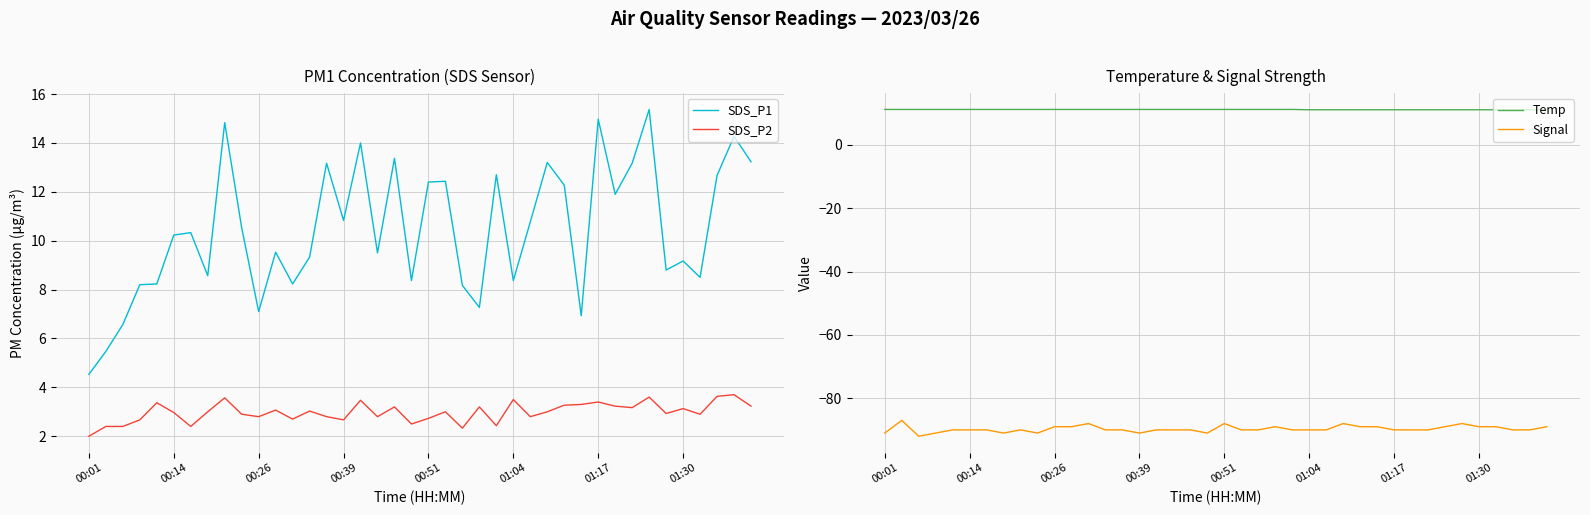

What is the lowest value of the Signal series?

-92.0